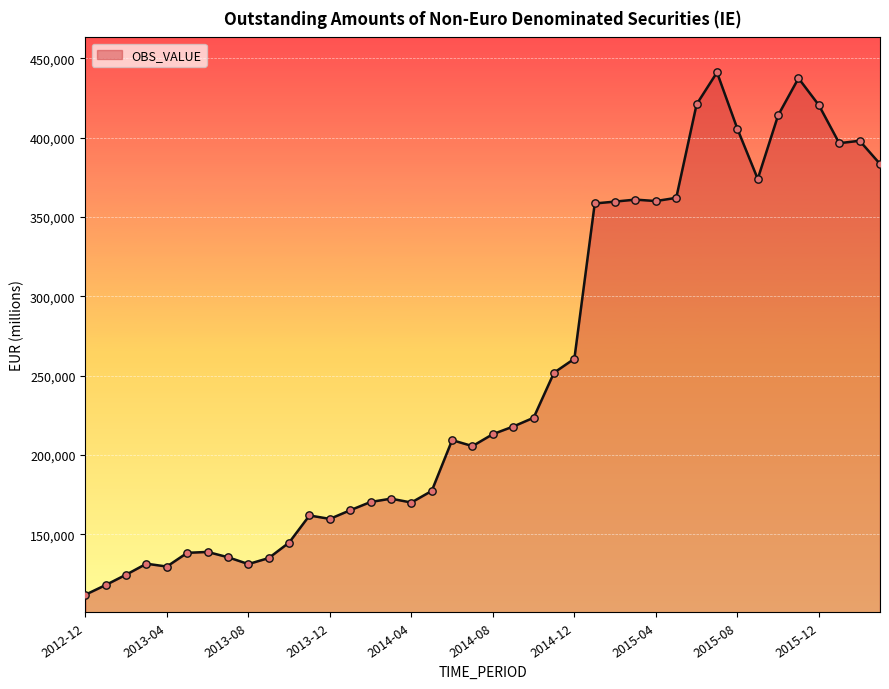

Which series contains the highest Y value?

OBS_VALUE (line)